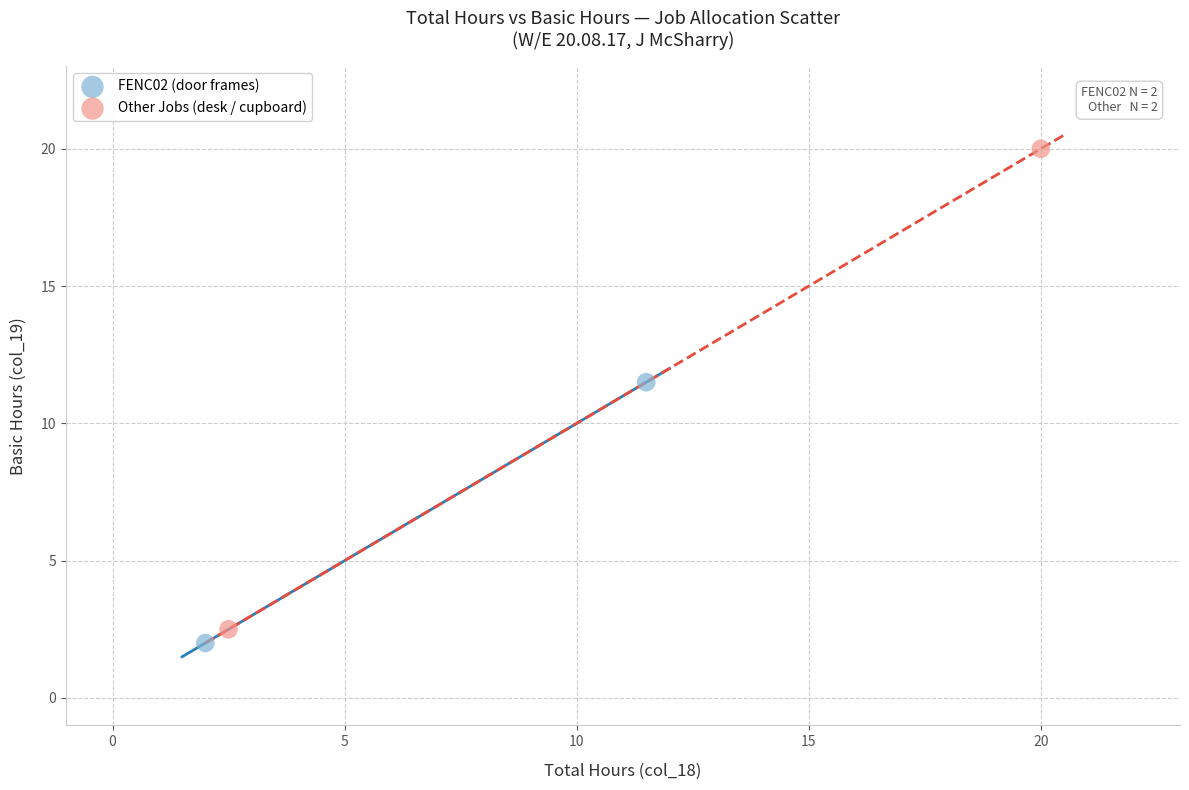

What are all the series names shown in the legend?

FENC02 (door frames), Other Jobs (desk / cupboard)